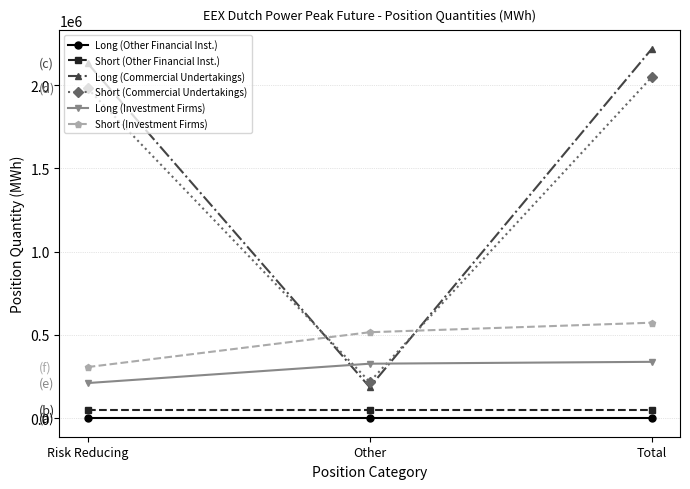

Count the number of data series in this chart.

6